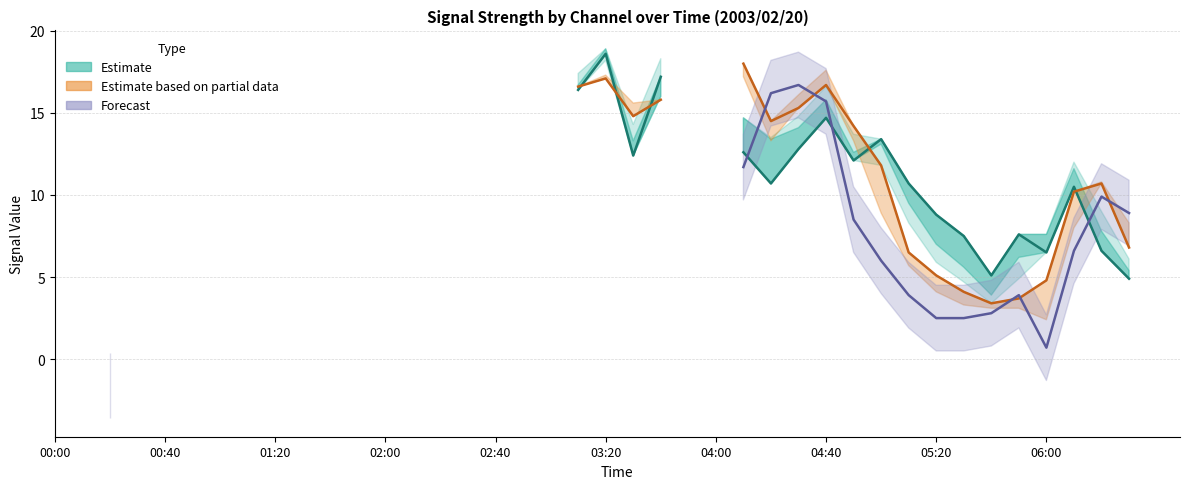

What is the spread (max minus min) of values at 21?

2.4